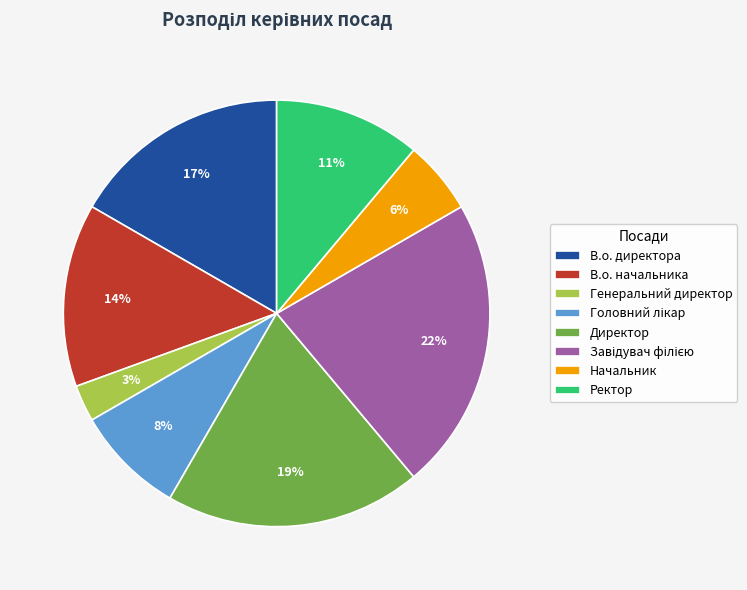

The Директор slice represents 19% of the pie. True or false?

True